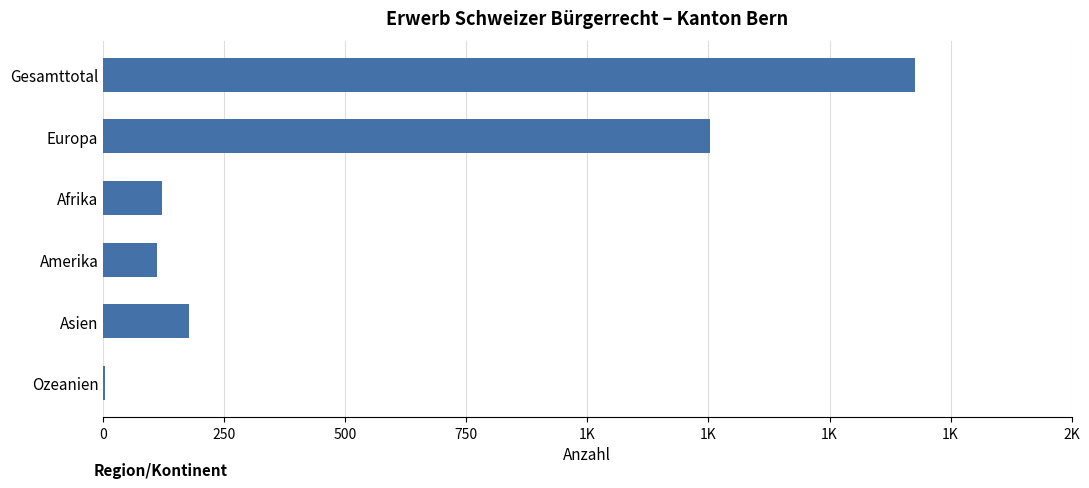

How many categories are shown in the chart?

6